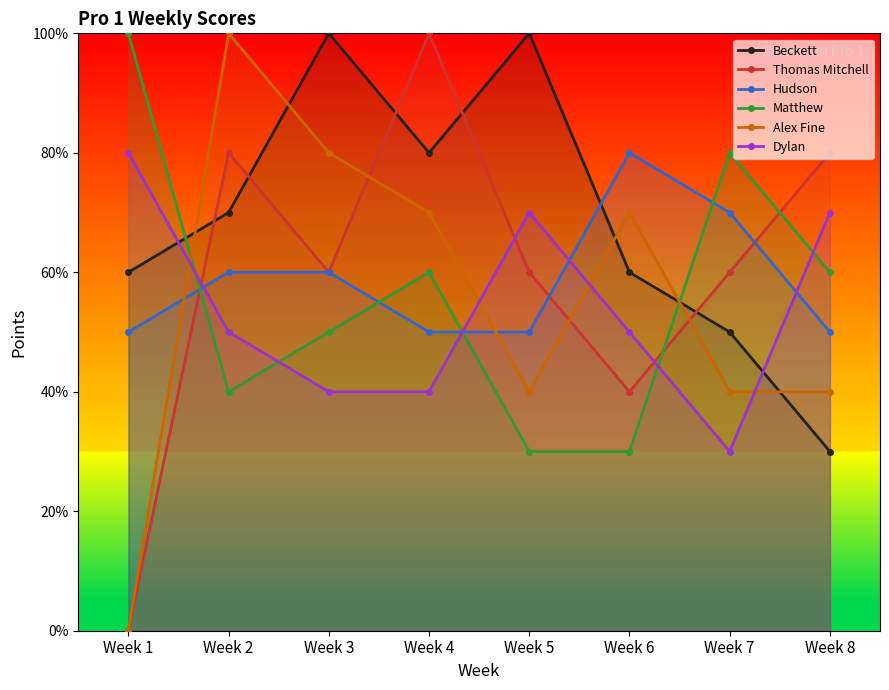

True or false: Matthew has more than 0 points higher than both neighbors.

True